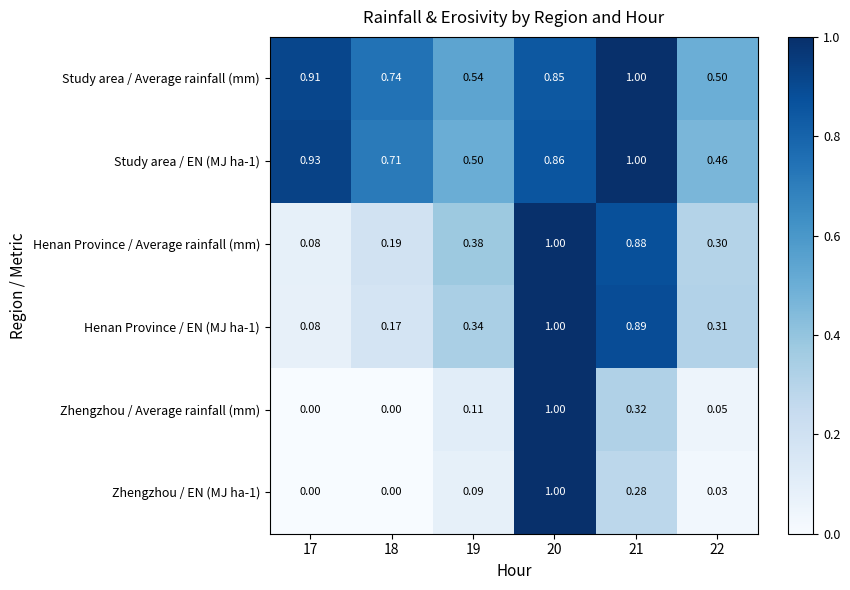

Which series has the largest total across all categories?

Study area / Average rainfall (mm)